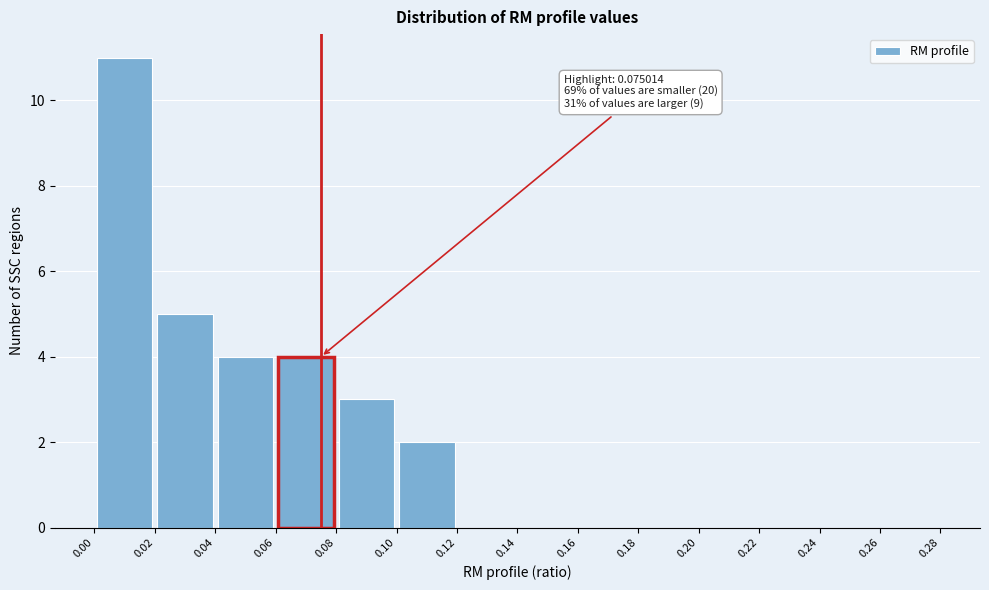

Which range on the x-axis has the tallest bar?

0.00 to 0.02